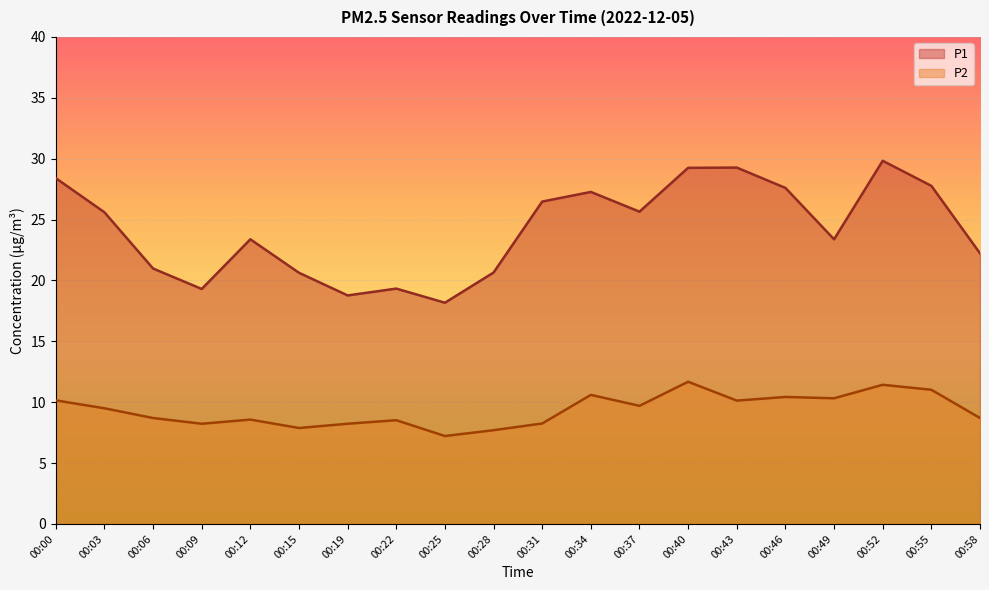

True or false: P1 has a value of 32.0 at 00:15.

False